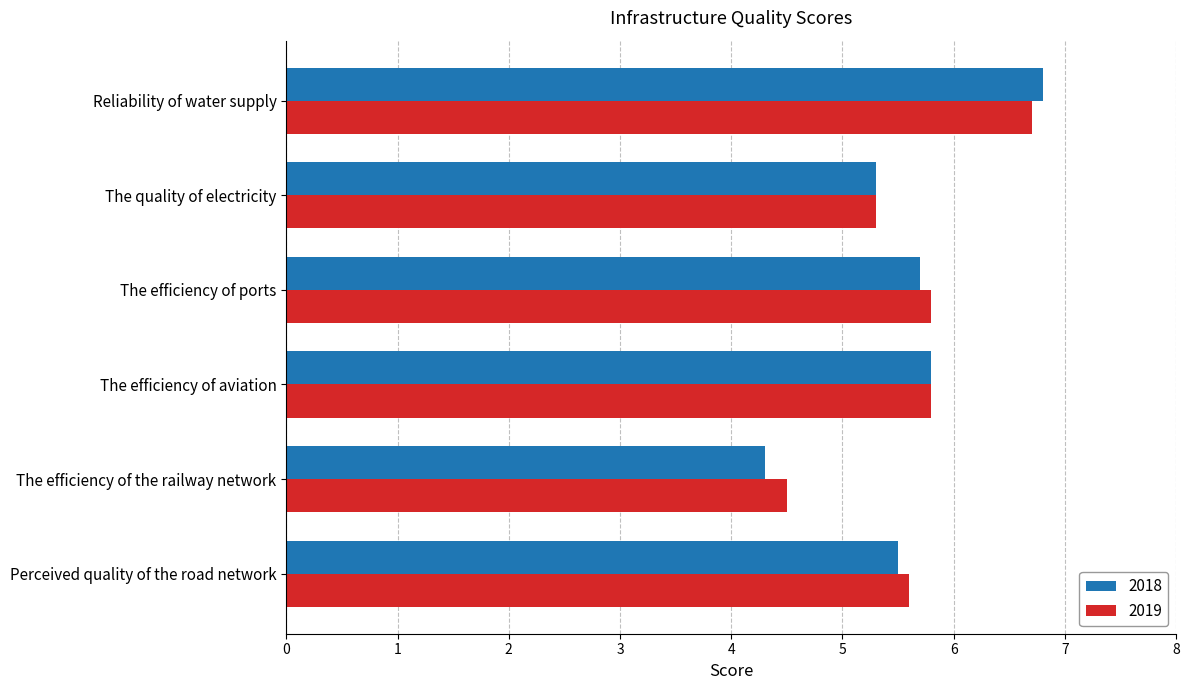

Is it true that 2019 equals 9.1 at The efficiency of ports?

False